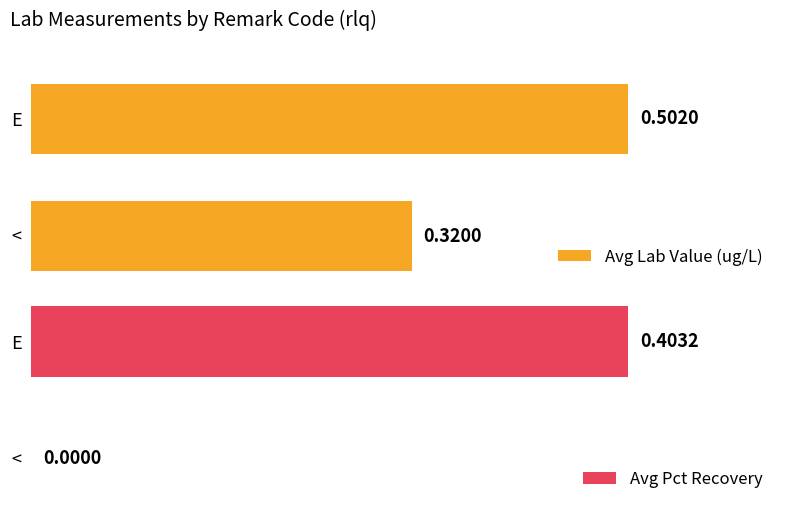

At which label is Avg Pct Recovery closest to 0?

<